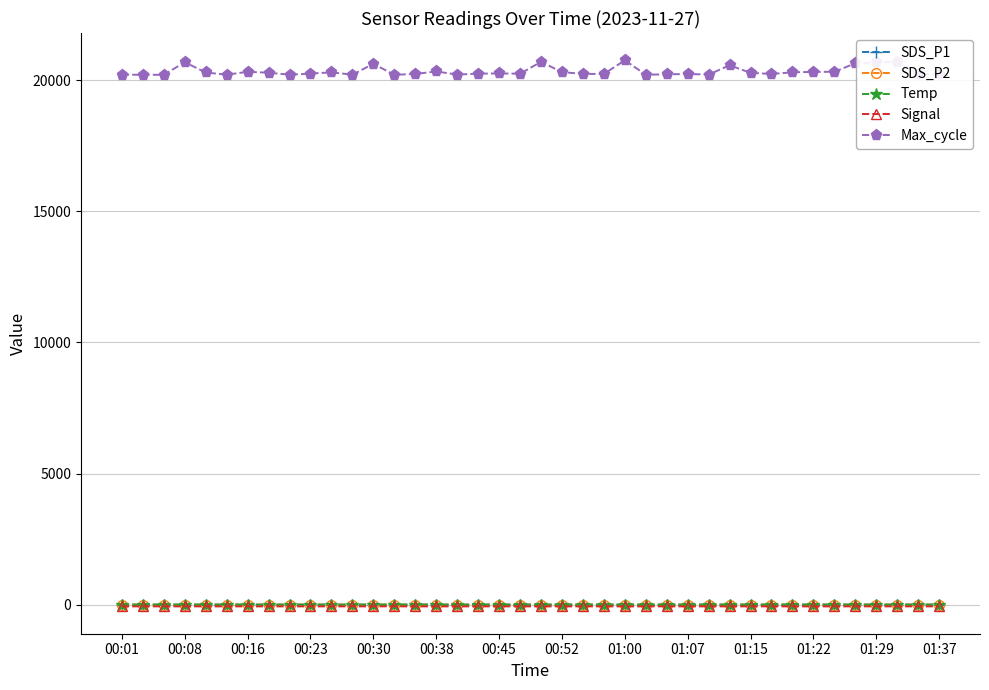

At how many categories does at least one series exceed 19659?

40